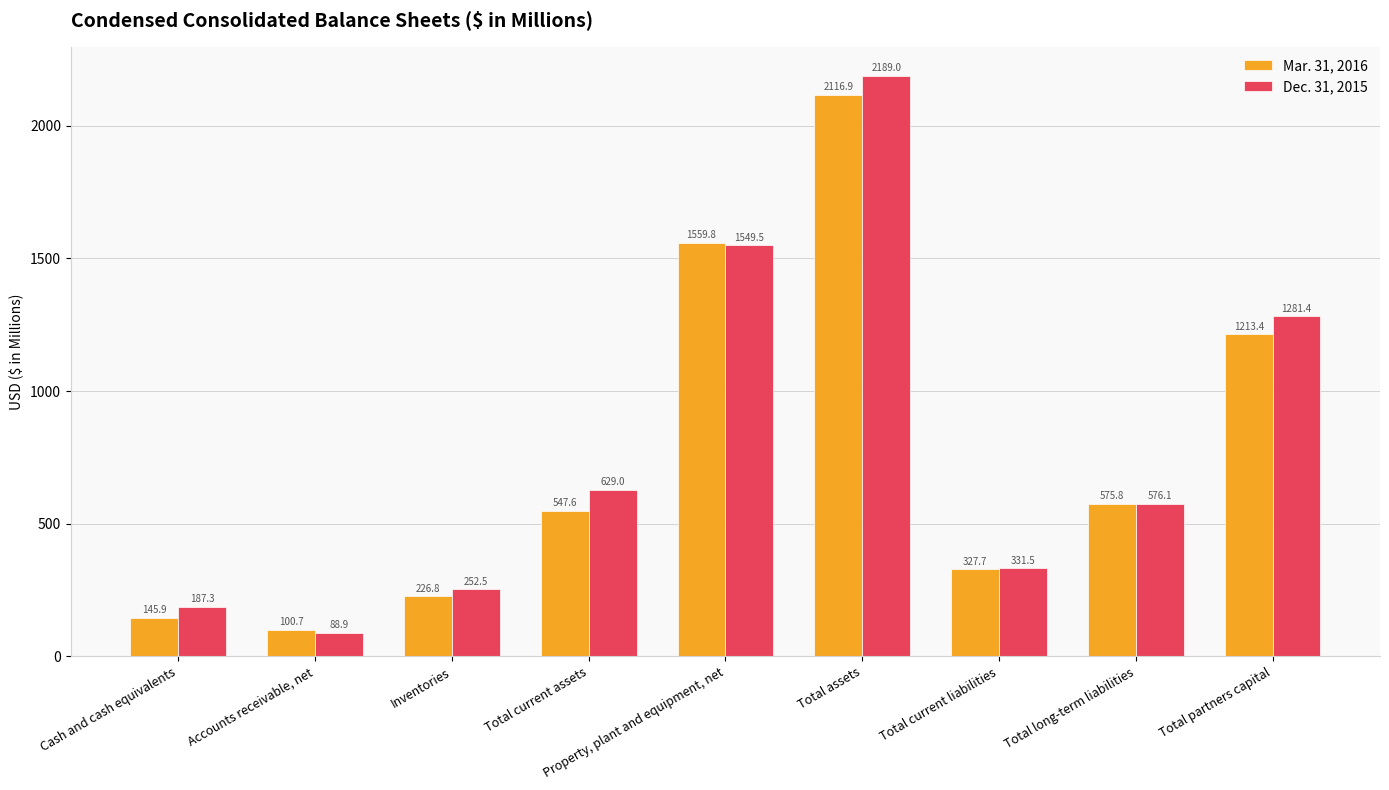

Where does the Mar. 31, 2016 series first go above 547?

Total current assets